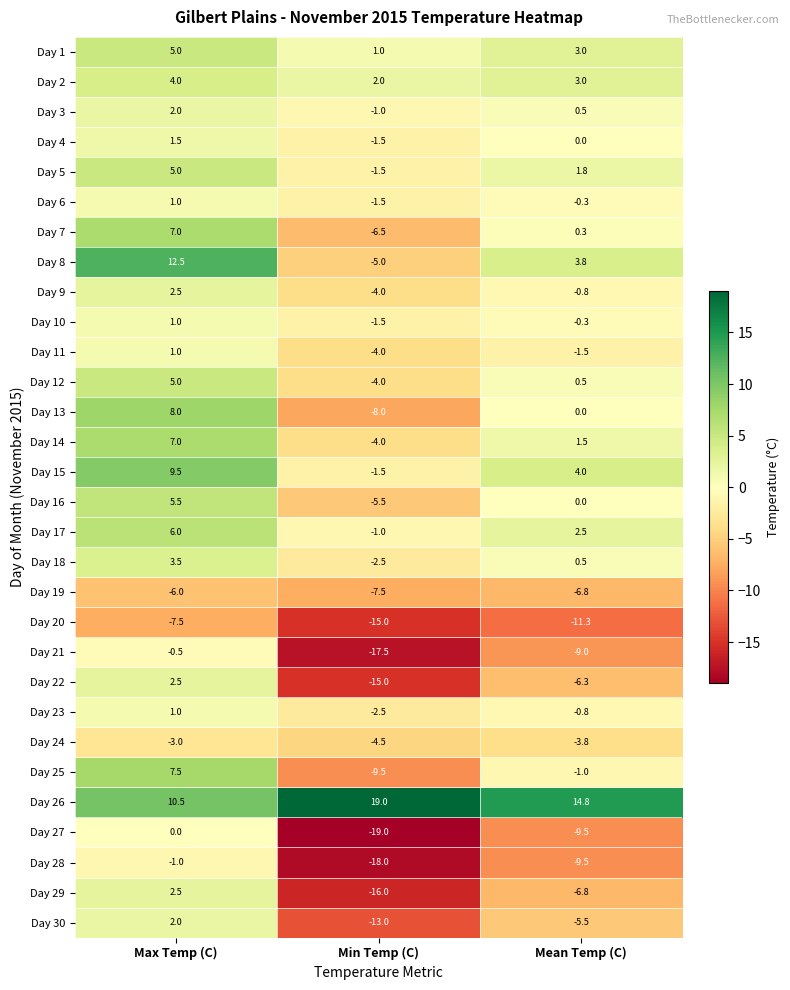

Is it true that Day 28 equals -5.4 at Min Temp (C)?

False